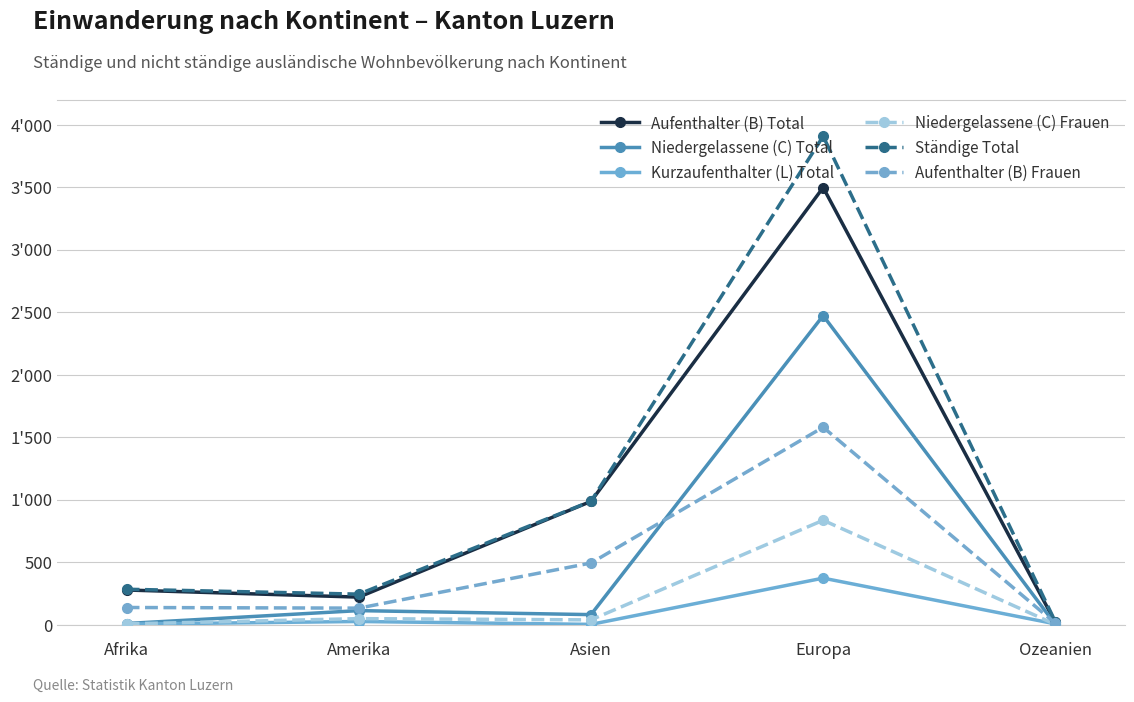

Which series changed the most between Asien and Europa?

Ständige Total